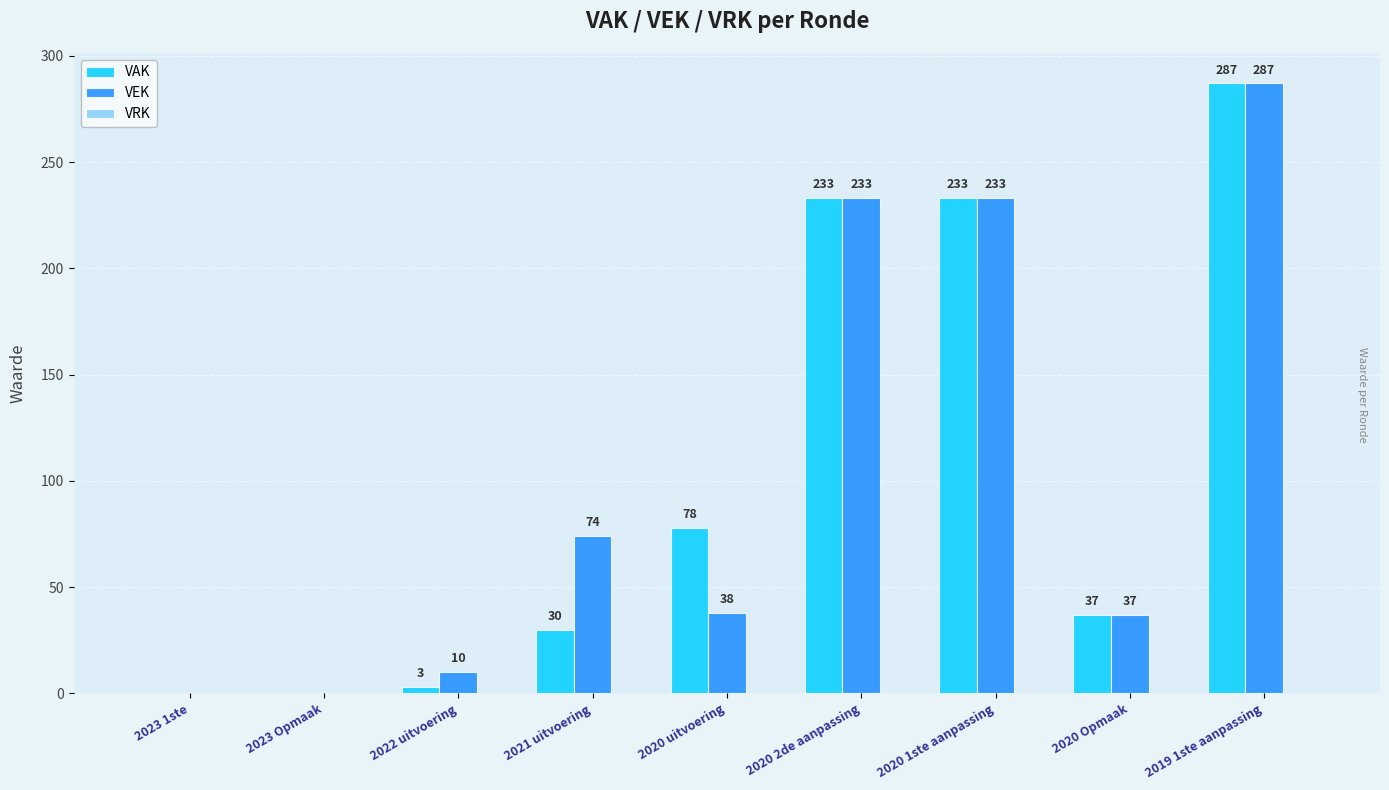

What is the sum of the VAK values at 2020 Opmaak and 2023 1ste?

37